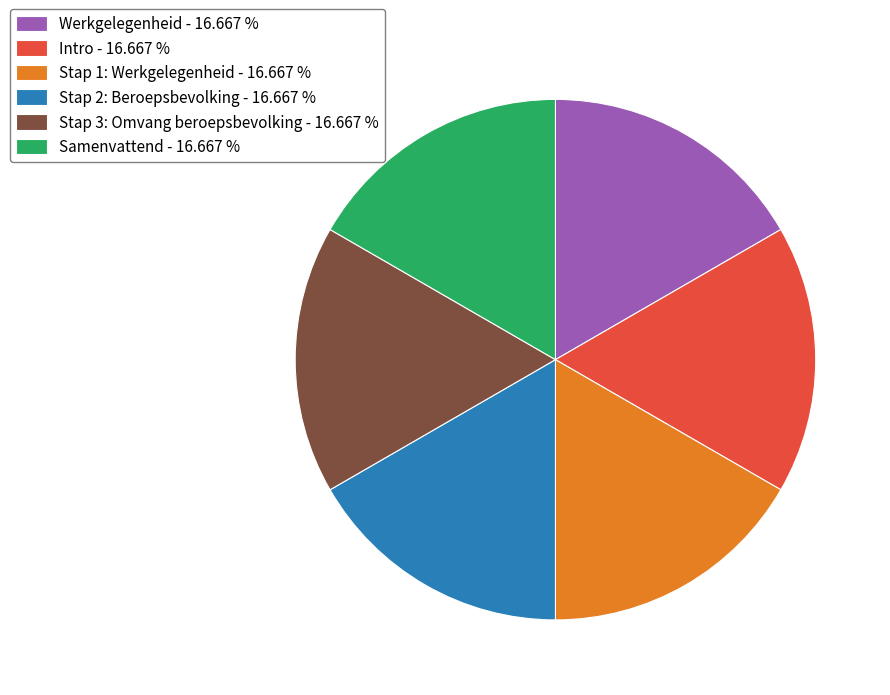

What is the ratio of the value at Werkgelegenheid to the value at Stap 1: Werkgelegenheid?

1.0